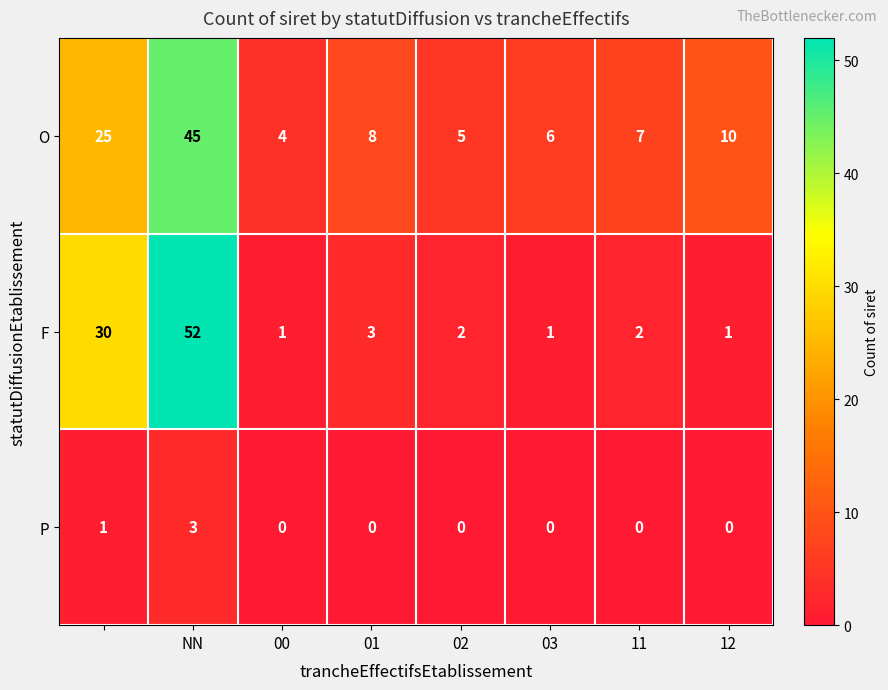

How many series are shown in this chart?

3